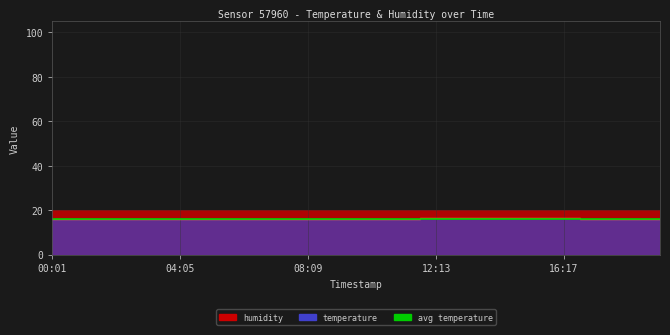

What position from the right is 08:09?

12